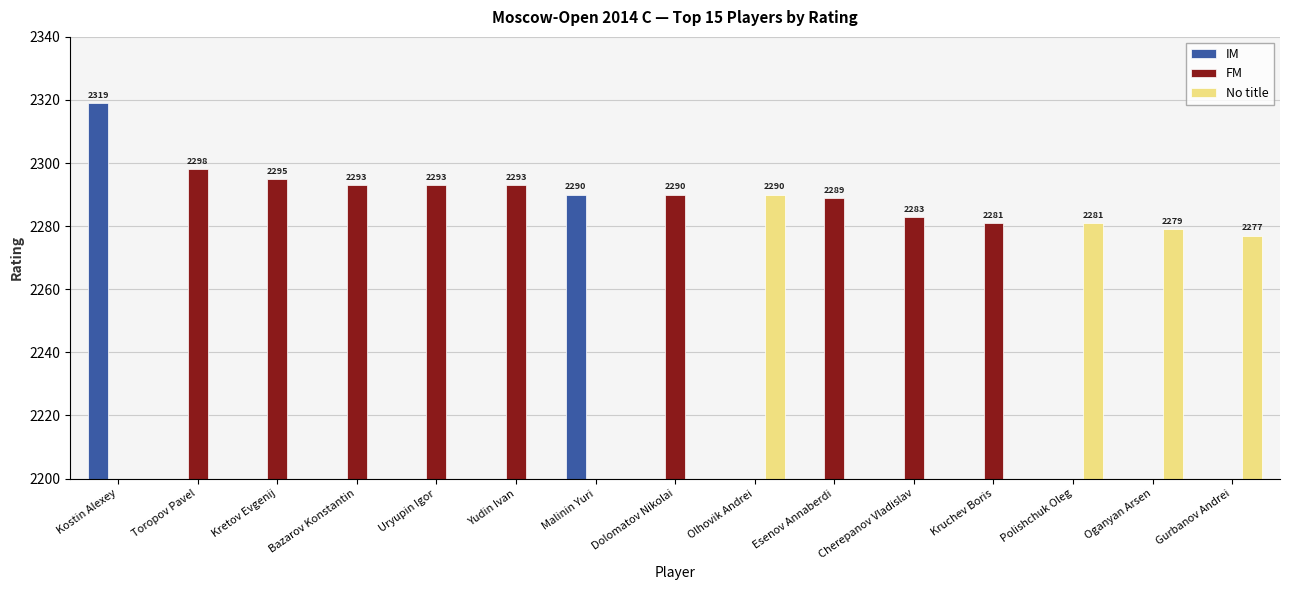

What is the sum of all IM values?

4609